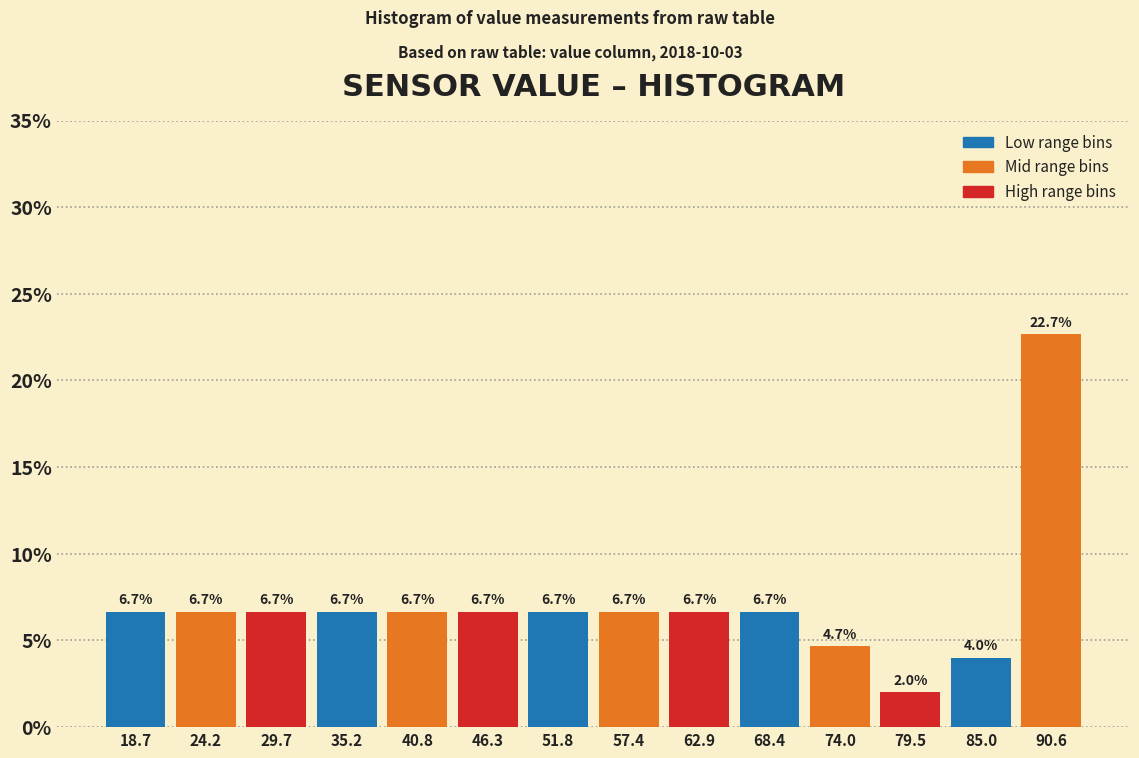

Reading left to right, list every bar in this chart as the range it spans on the x-axis followed by its height. The bar edges are not printed on the chart, so give them approximately, as read against the axis.

16 to 21: 6.7
21 to 27: 6.7
27 to 32: 6.7
32 to 38: 6.7
38 to 44: 6.7
44 to 49: 6.7
49 to 55: 6.7
55 to 60: 6.7
60 to 66: 6.7
66 to 71: 6.7
71 to 77: 4.7
77 to 82: 2.0
82 to 88: 4.0
88 to 93: 22.7